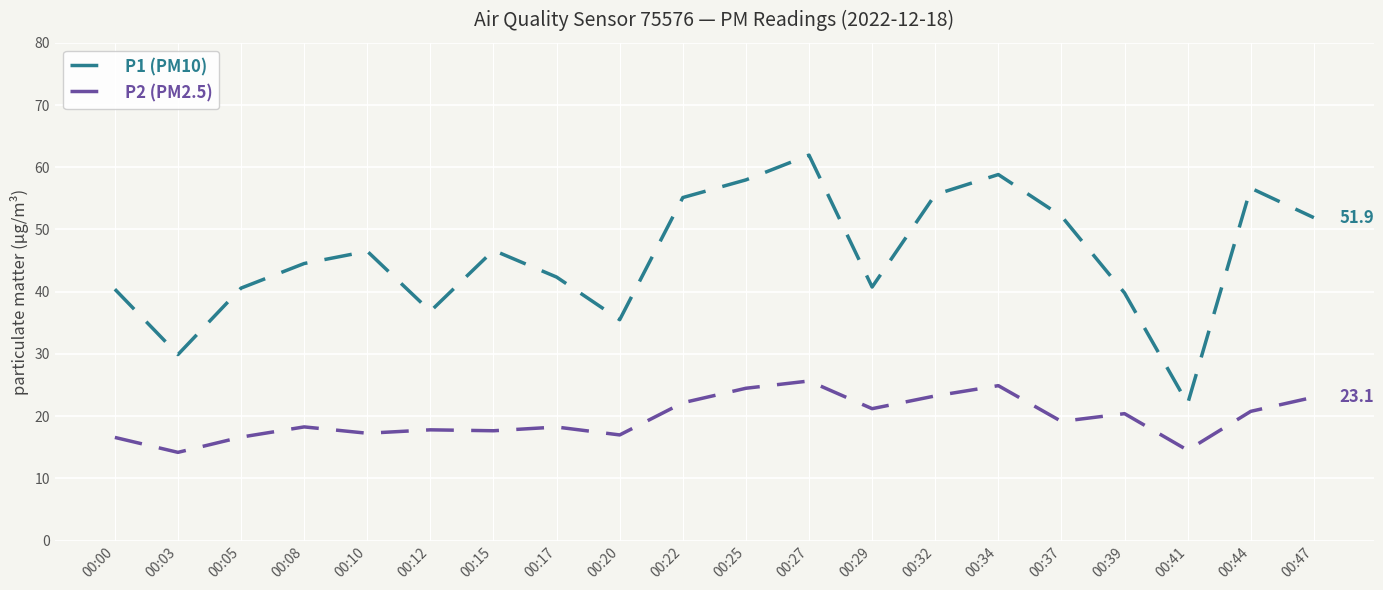

Does the chart have visible grid lines?

Yes